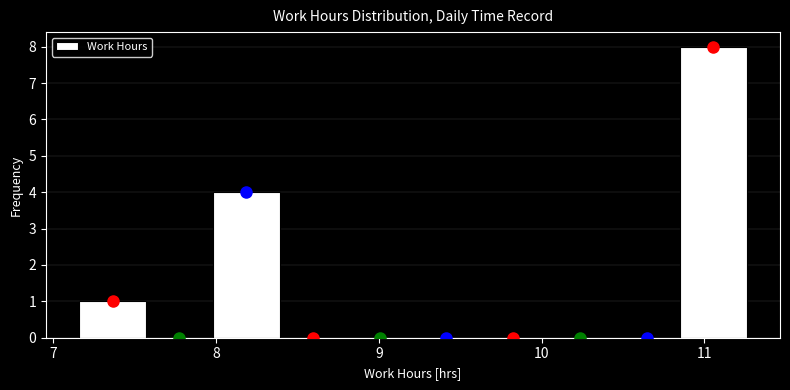

Reading left to right, list every bar in this chart as the range it spans on the x-axis followed by its height. Neither the bar edges nor the heights are printed on the chart, so give them approximately, as read against the axes.

7.16 to 7.57: 1
7.57 to 7.98: 0
7.98 to 8.39: 4
8.39 to 8.80: 0
8.80 to 9.21: 0
9.21 to 9.62: 0
9.62 to 10.03: 0
10.03 to 10.44: 0
10.44 to 10.85: 0
10.85 to 11.26: 8